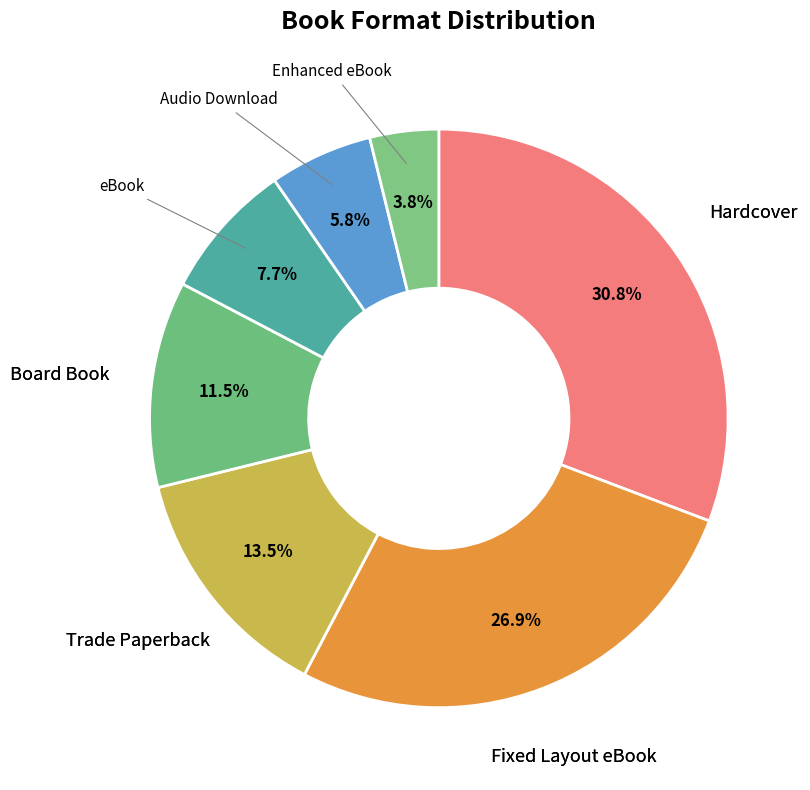

Is it true that Board Book is 19% of the pie?

False